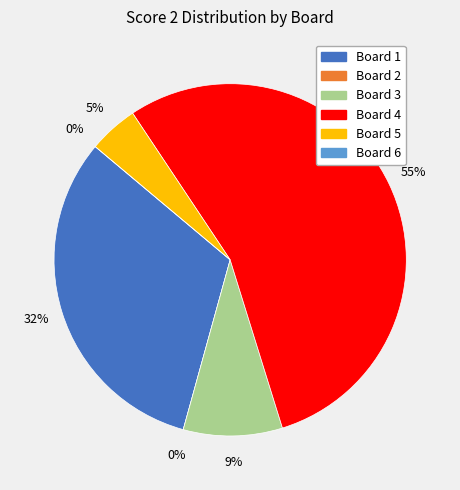

To the nearest percent, what percentage of the pie is Board 1?

32%